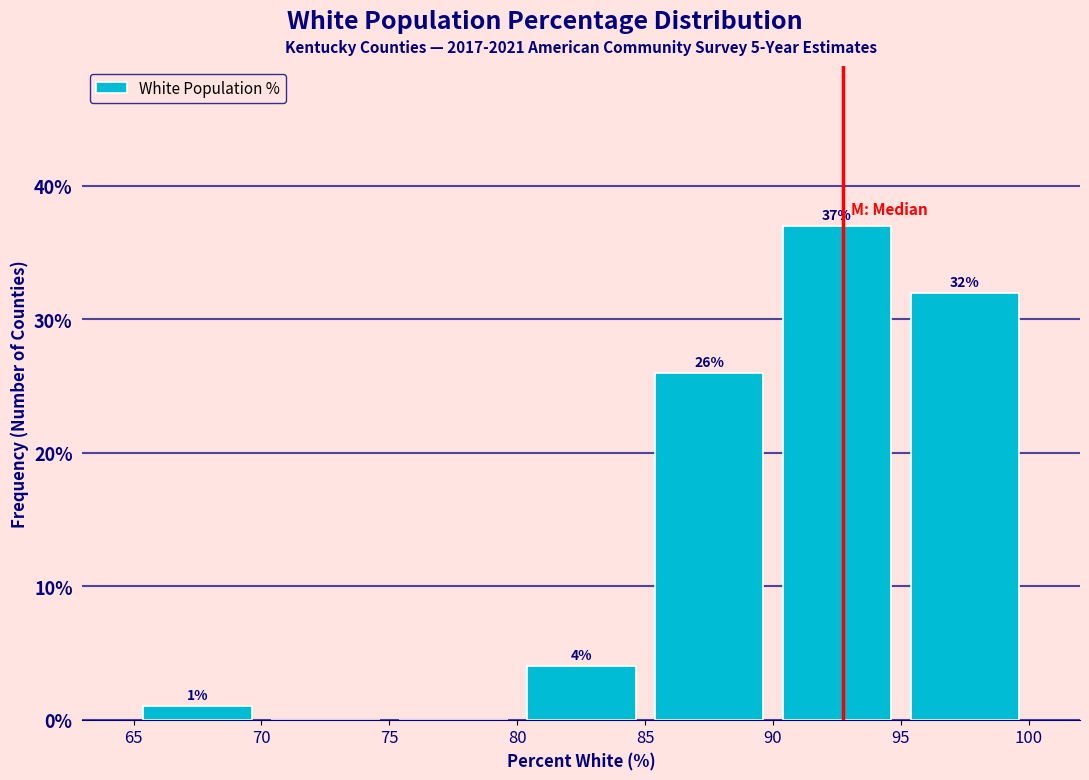

Over which range of the x-axis is the bar tallest?

90 to 95